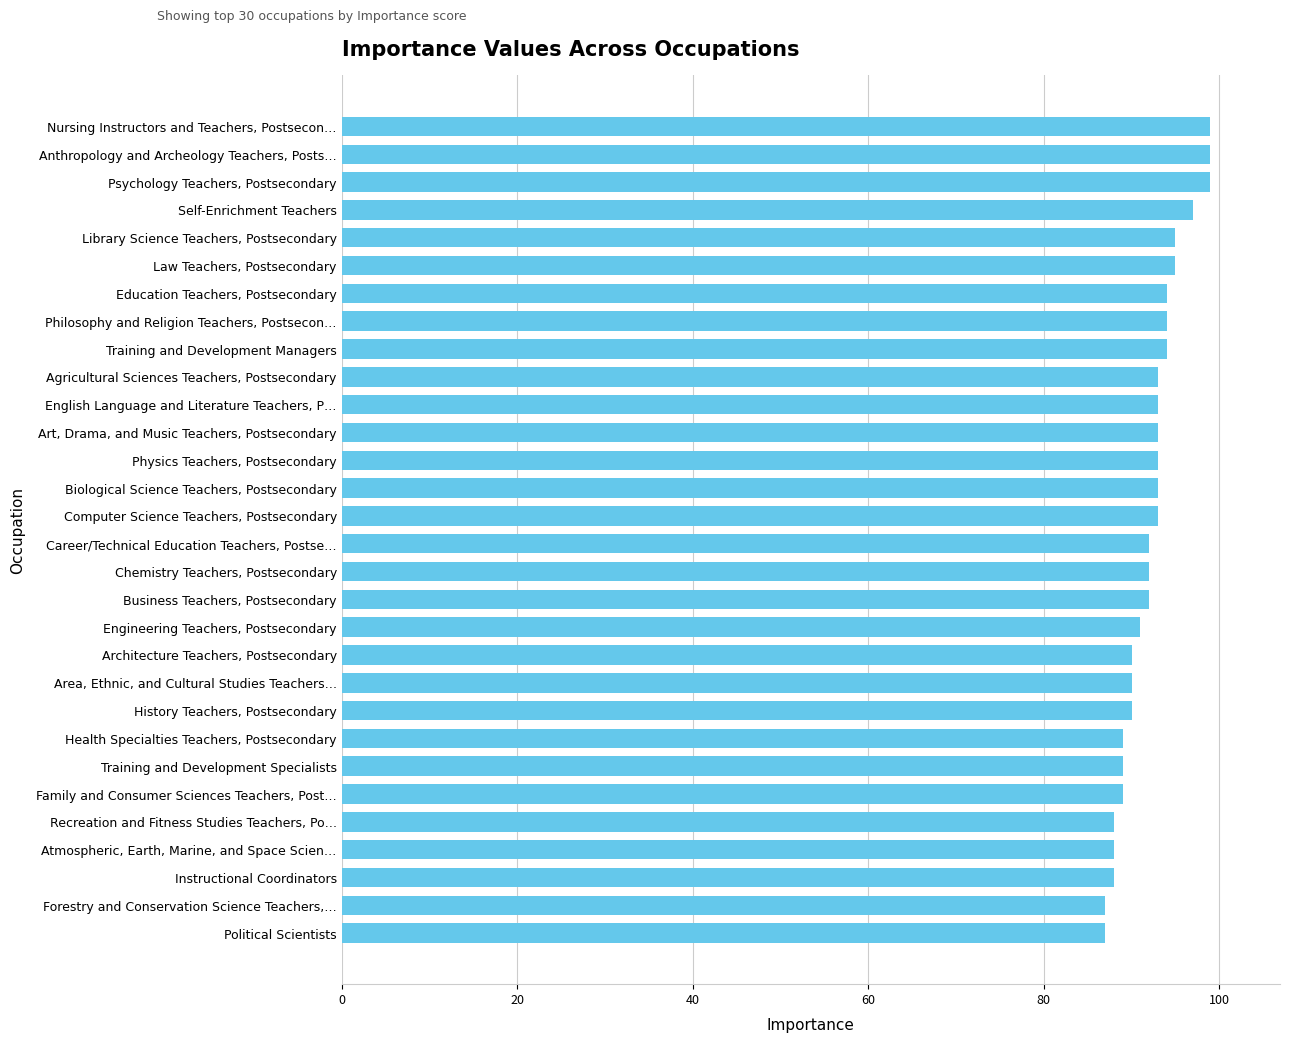

What is the minimum value shown in the chart?

87